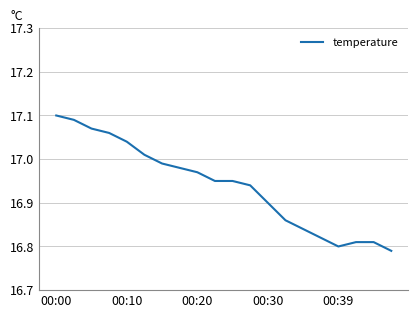

True or false: the data shows 10.0 at 00:10.

False